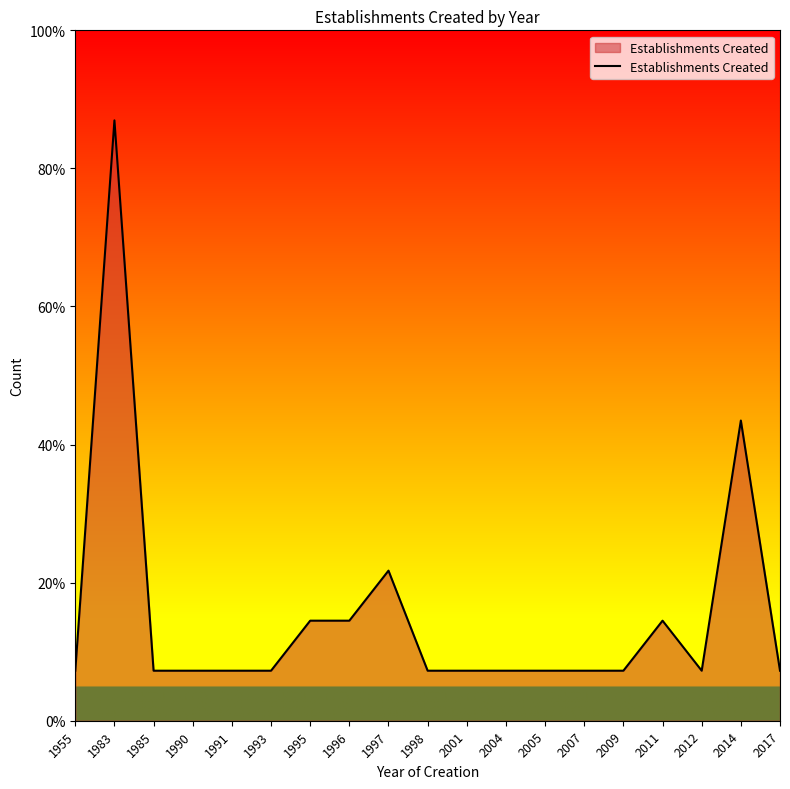

The value at 2007 is 2. True or false?

False